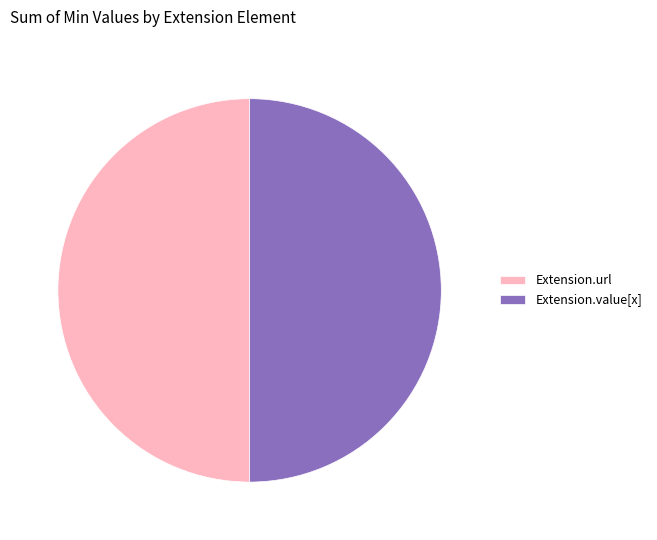

True or false: Extension.url accounts for 40% of the total.

False